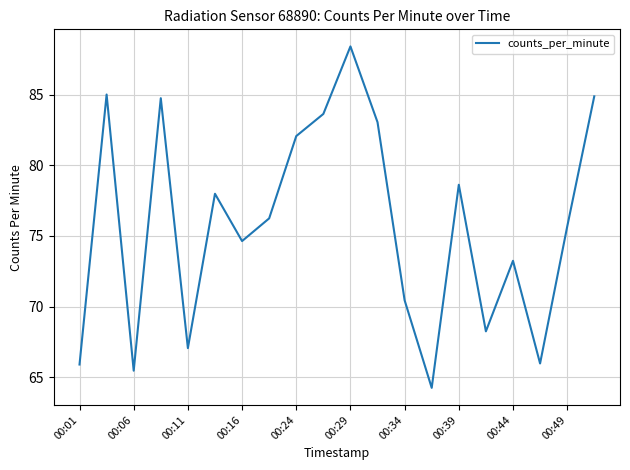

What is the smallest value displayed?

64.2